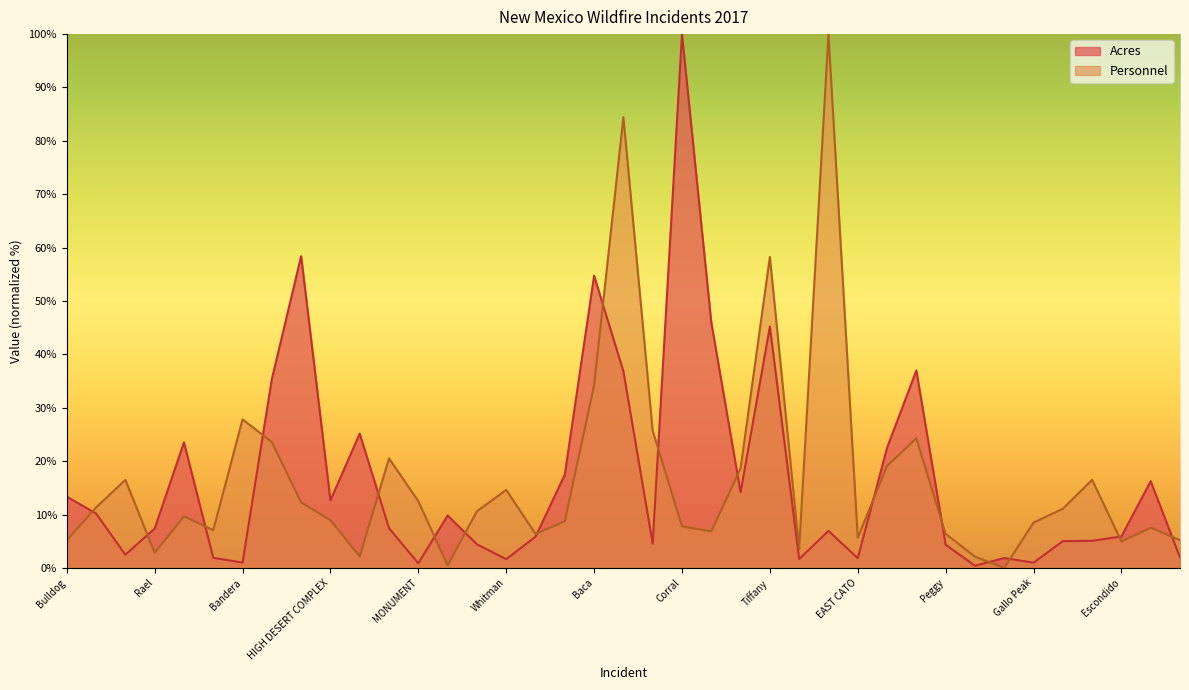

List the series in order of their overall mean, highest first.

Acres, Personnel